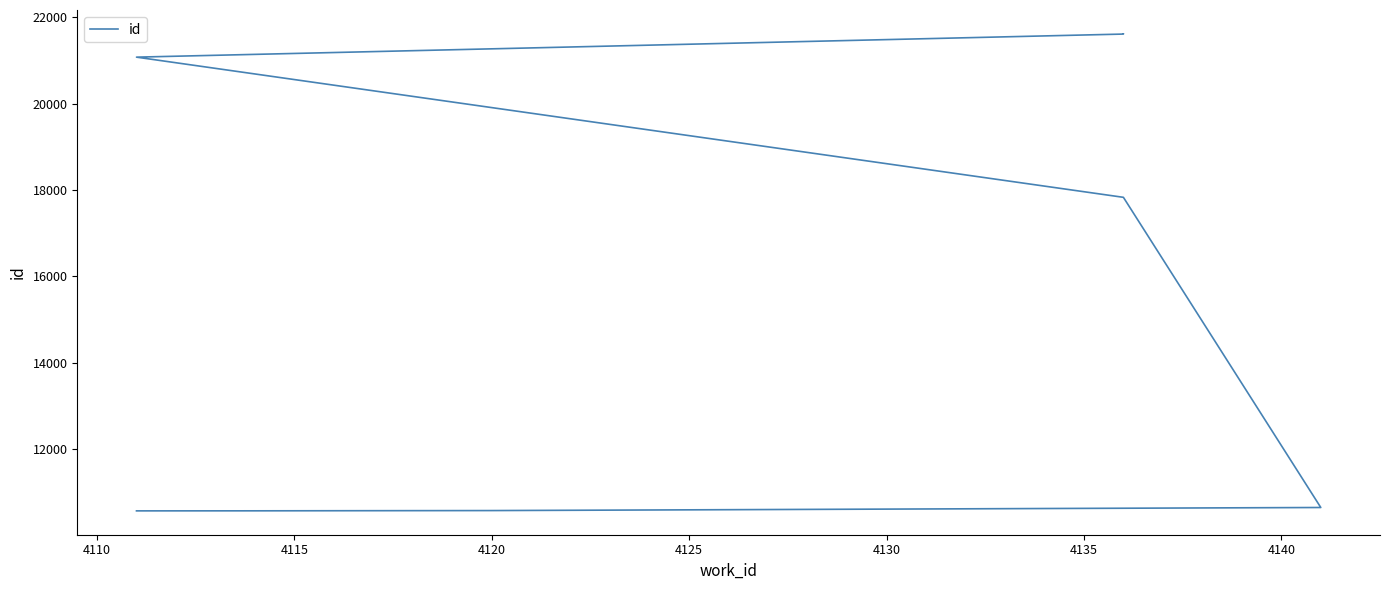

The chart shows a value of 10577 at 4115. True or false?

True